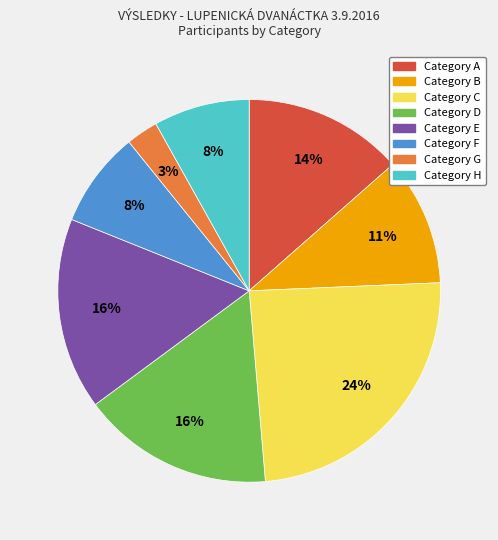

Is there any slice that represents more than half of the pie?

No